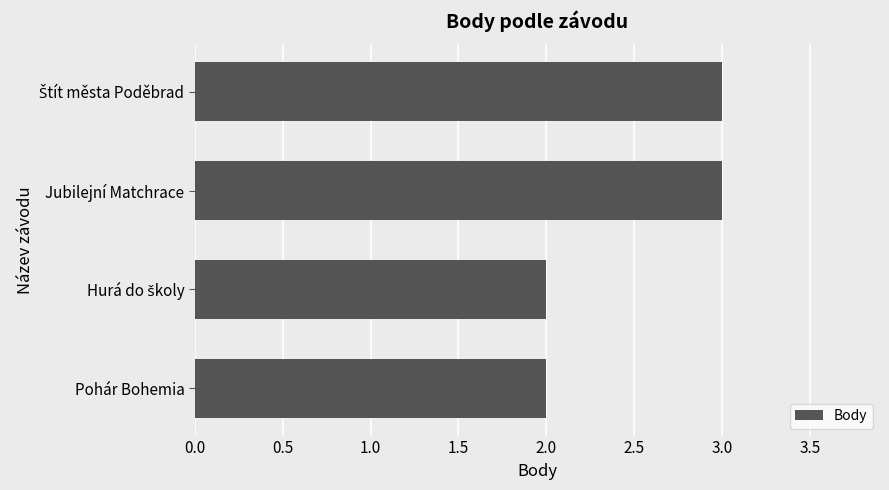

What is the sum of the values at Jubilejní Matchrace and Pohár Bohemia?

5